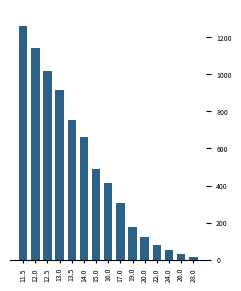

How many data points are above 413?

8